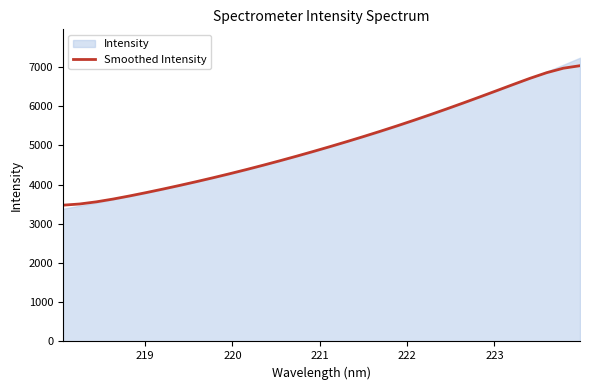

True or false: the data has more than 0 interior local peaks.

False